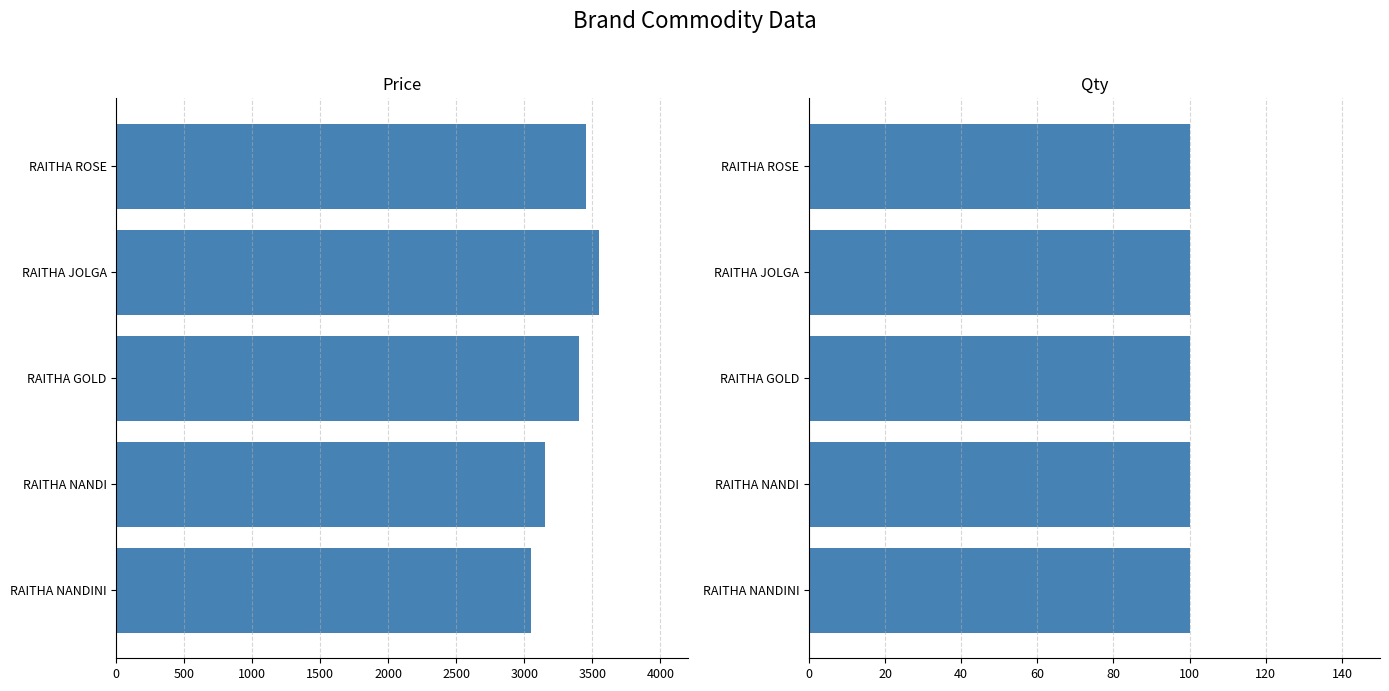

How many Price values are between 3150 and 3450?

3